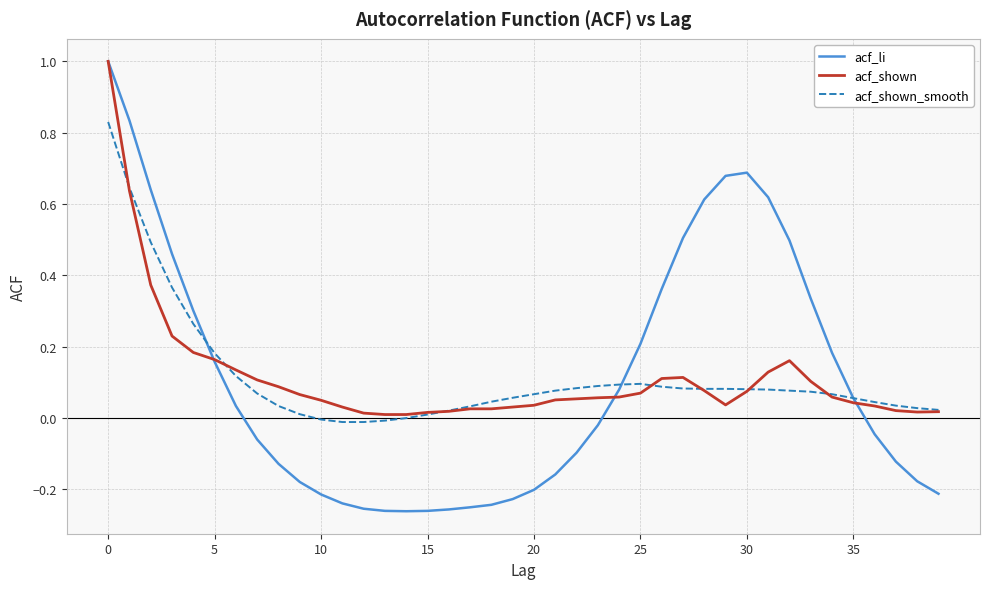

Which series has the widest spread of values?

acf_li